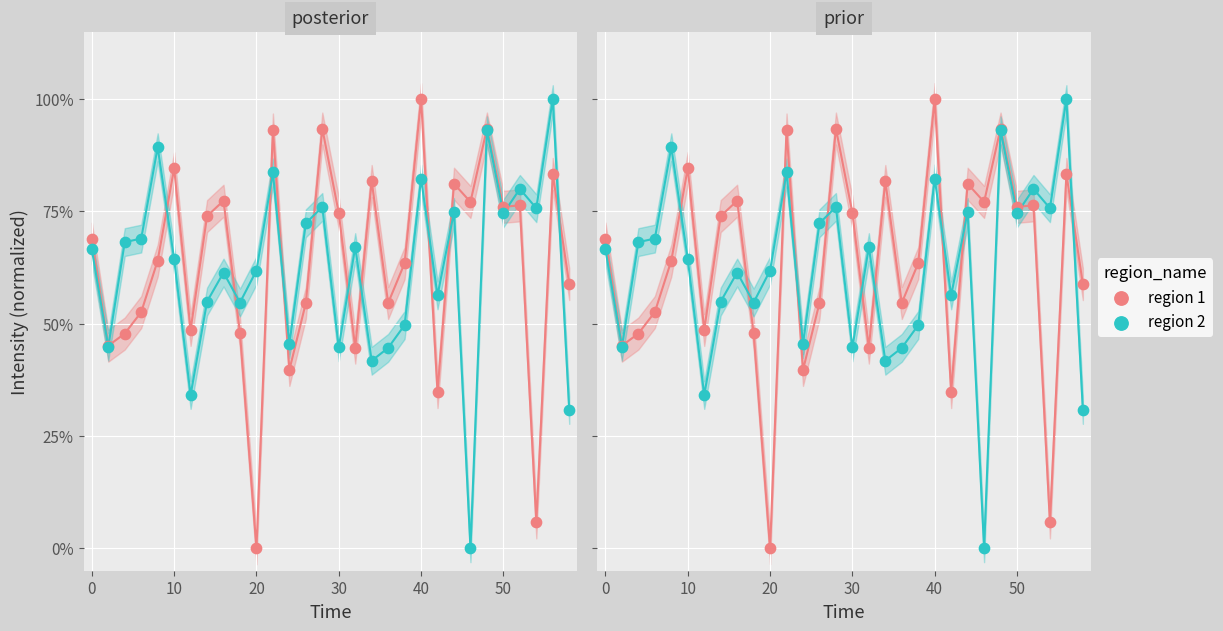

Which series has the largest Y range (max minus min)?

region 1